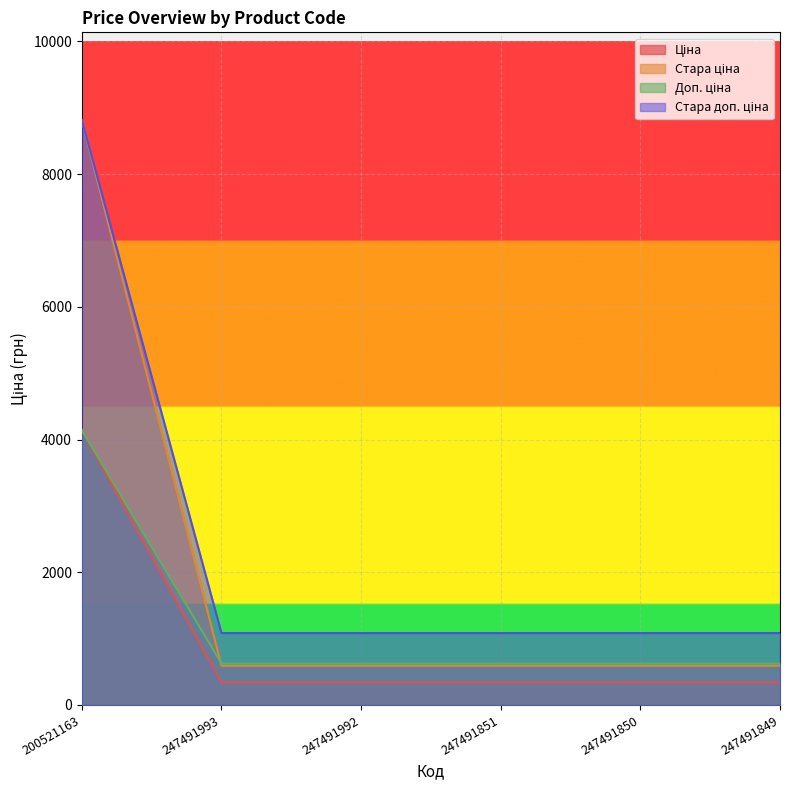

At which category is the sum across all series the highest?

200521163